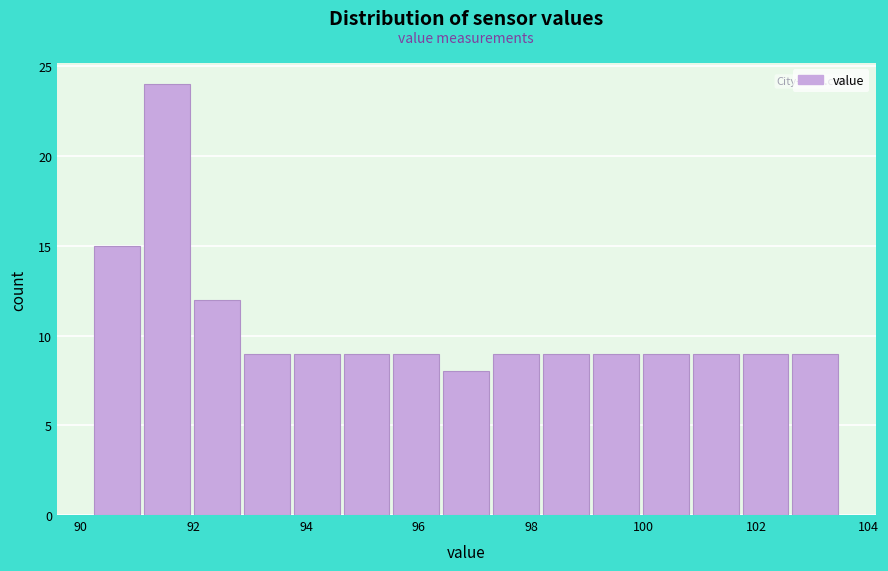

Reading left to right, transcribe this chart: for each bar, give the range it covers on the x-axis and its height. Neither the bar edges nor the heights are printed on the chart, so give them approximately, as read against the axes.

90.2 to 91.0: 15
91.0 to 92.0: 24
92.0 to 92.8: 12
92.8 to 93.8: 9
93.8 to 94.6: 9
94.6 to 95.6: 9
95.6 to 96.4: 9
96.4 to 97.2: 8
97.2 to 98.2: 9
98.2 to 99.0: 9
99.0 to 100.0: 9
100.0 to 100.8: 9
100.8 to 101.8: 9
101.8 to 102.6: 9
102.6 to 103.6: 9